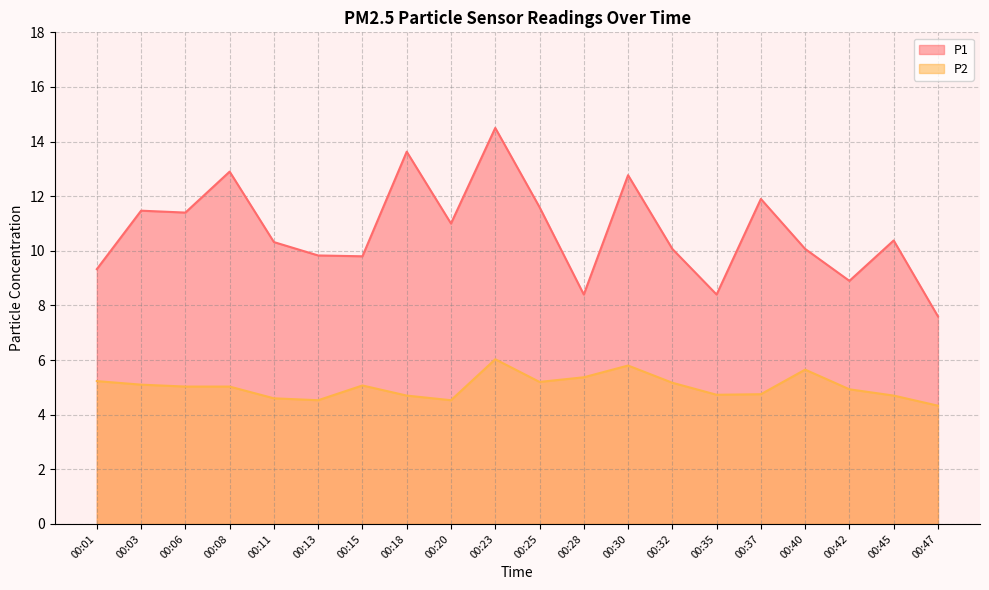

In P1, how many points are higher than both neighbors (excluding endpoints)?

7